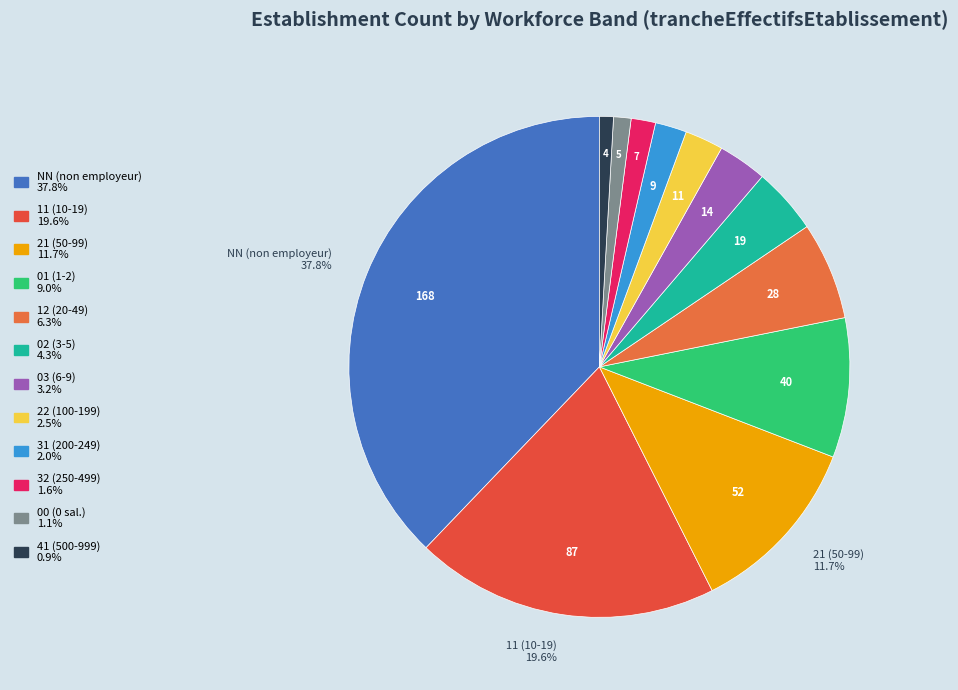

Is the sum of 12 and 32 greater than half?

No